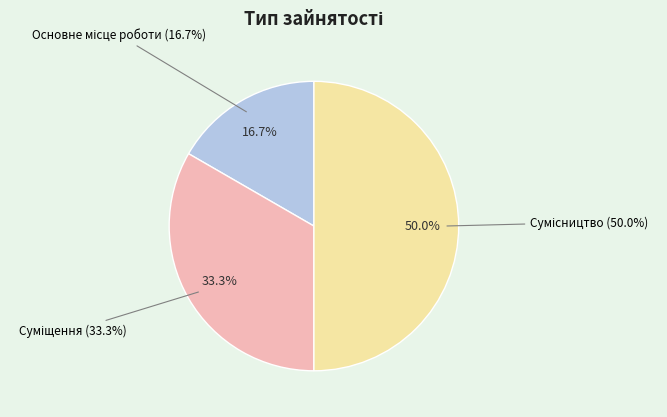

Which category has the biggest portion of the pie?

Сумісництво